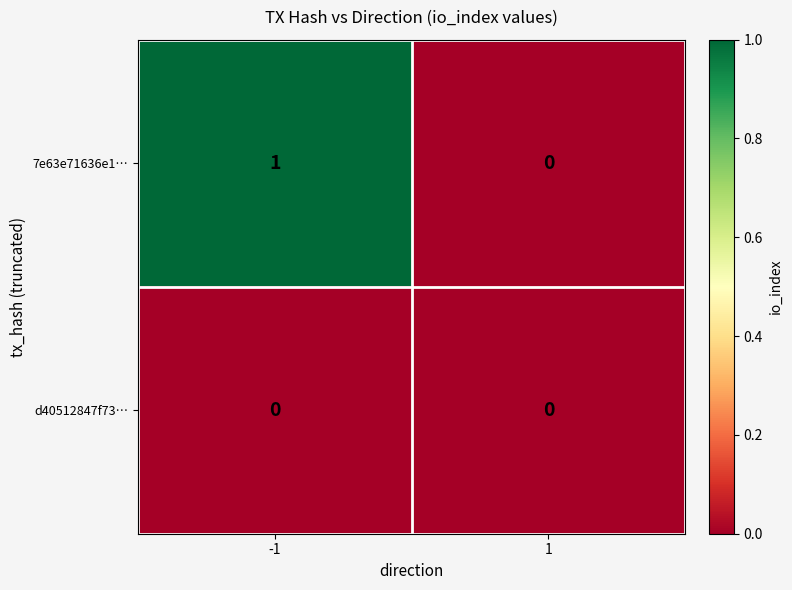

How many data points in 7e63e71636e1… are less than 1?

1